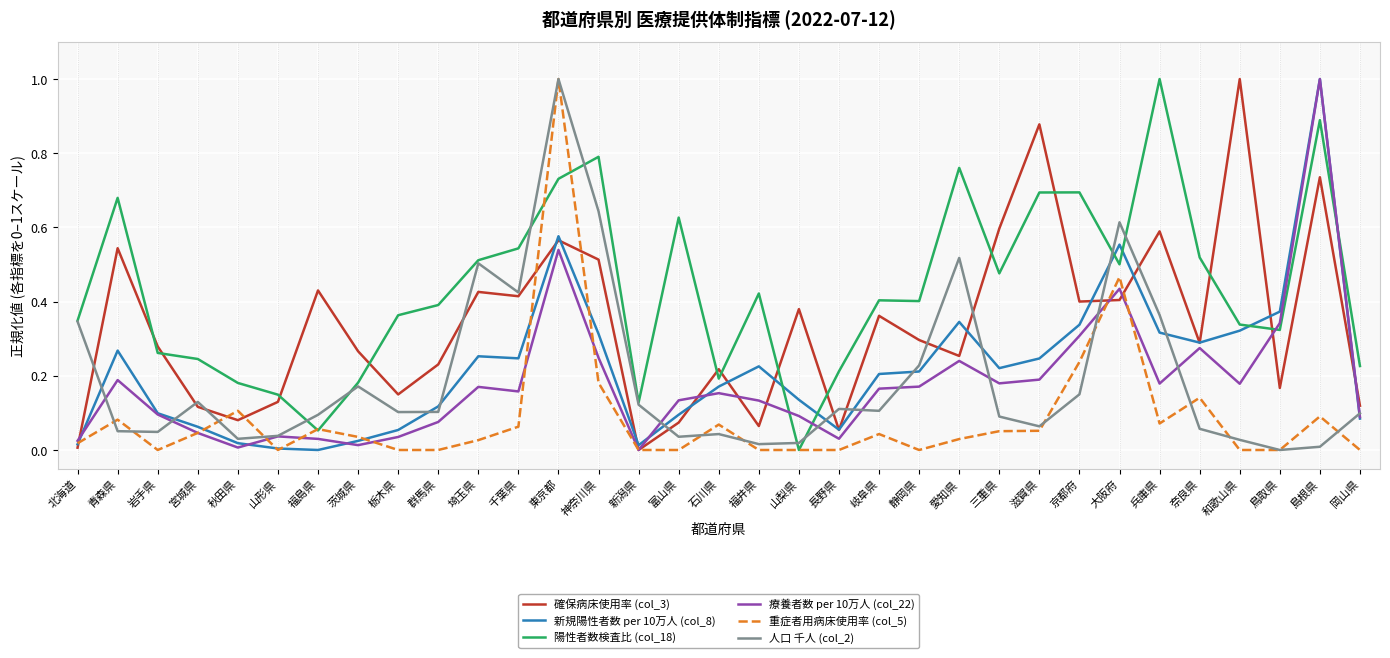

What is the maximum value shown in the chart?

1.0